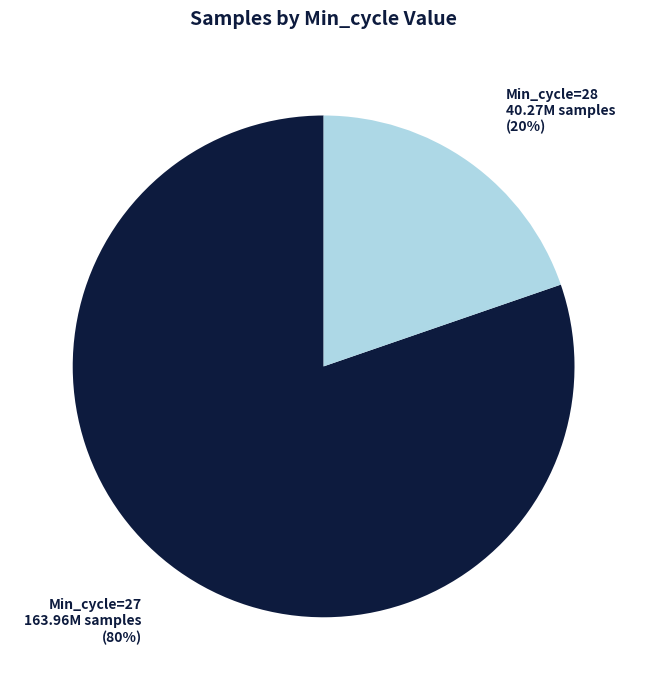

To the nearest percent, what is the average slice percentage?

50%